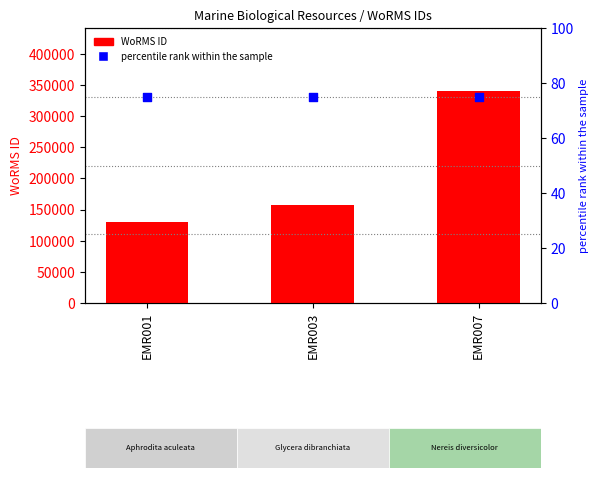

What are all the series names shown in the legend?

WoRMS ID, percentile rank within the sample